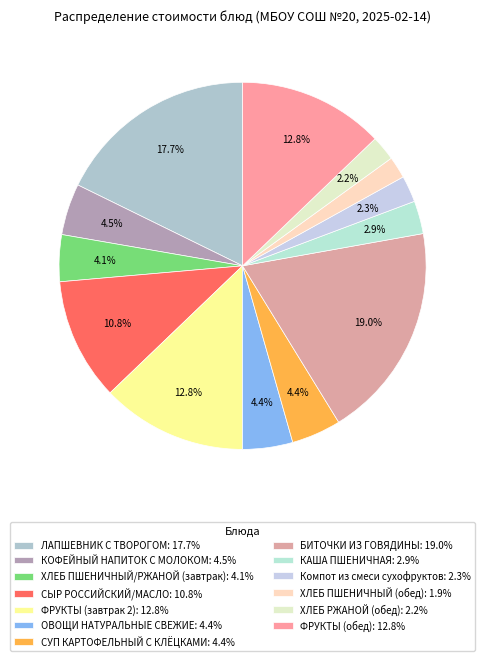

Is there any slice that represents more than half of the pie?

No